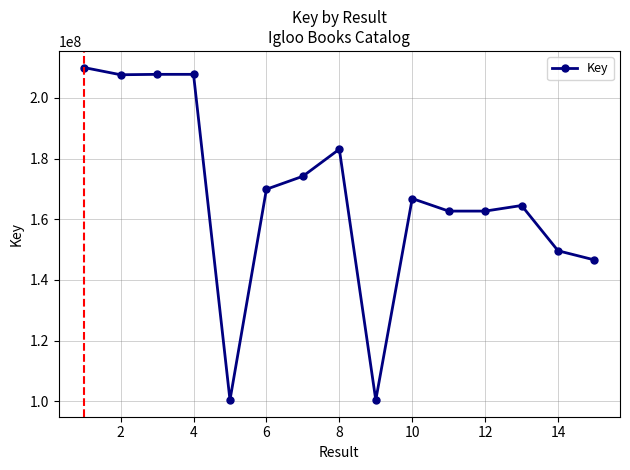

True or false: the data has more than 2 interior local peaks.

True